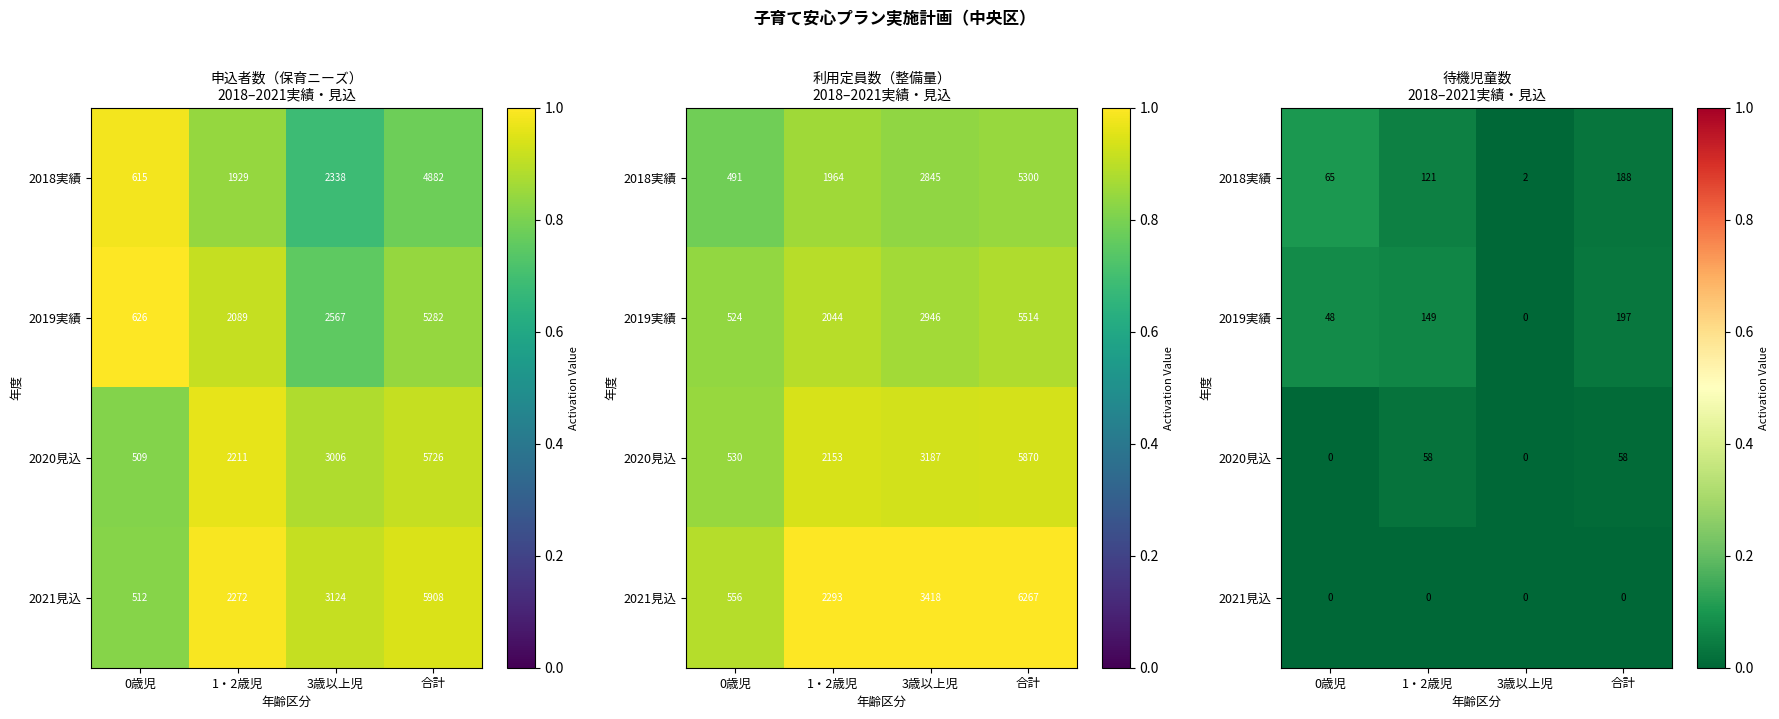

Is it true that 2020見込 equals 0.0 at 0歳児?

False